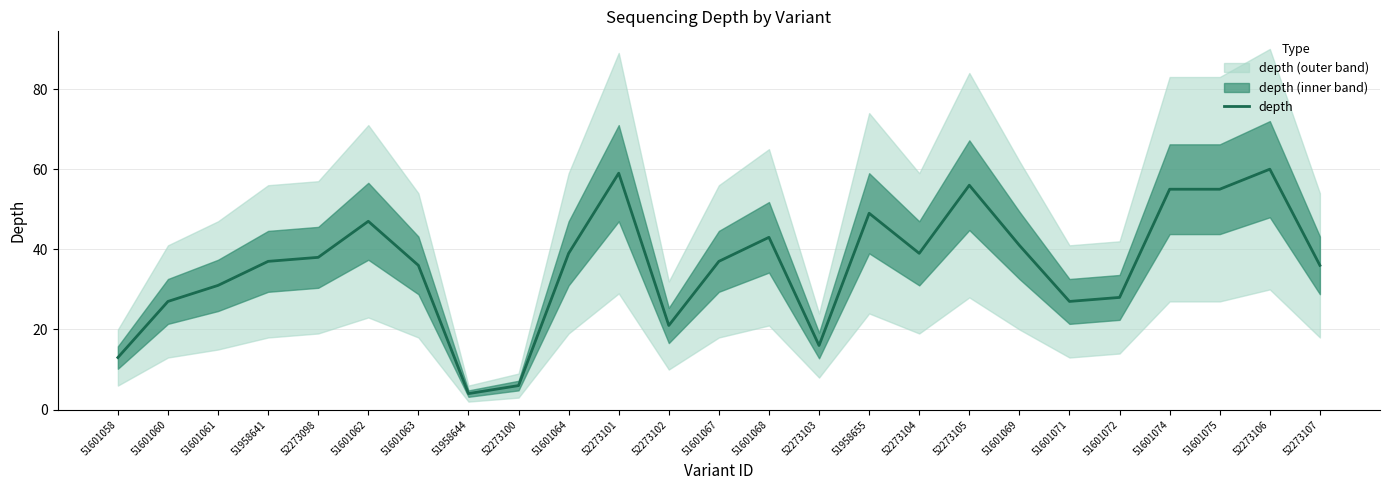

True or false: the data shows 93 at 51601074.

False